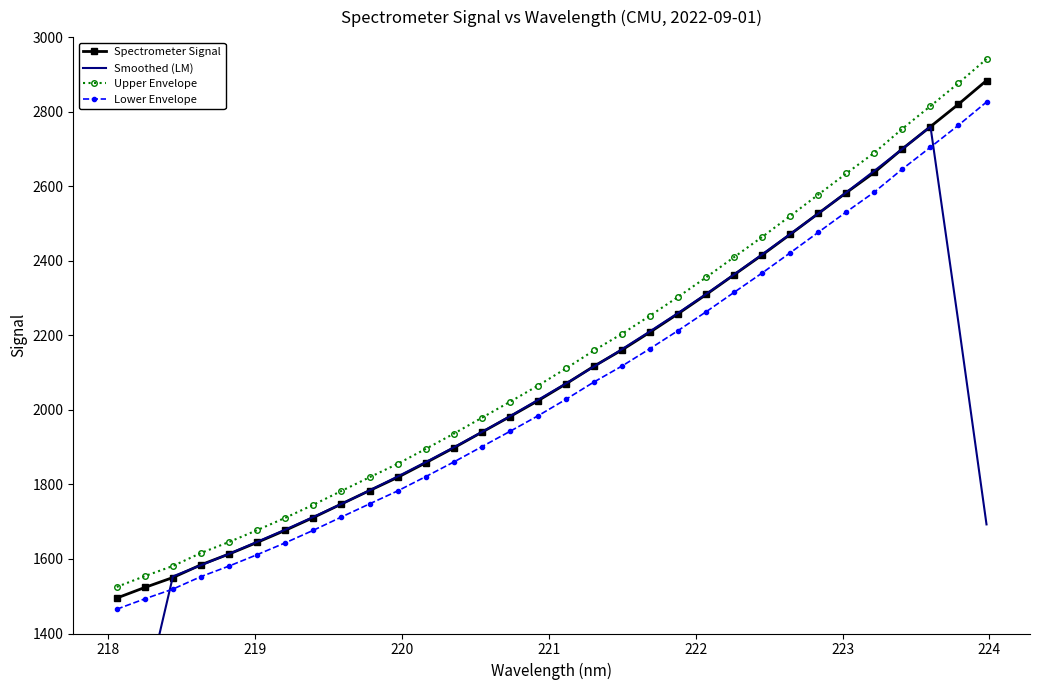

What is the value of the Upper Envelope point at the 17th from the left?

2111.0